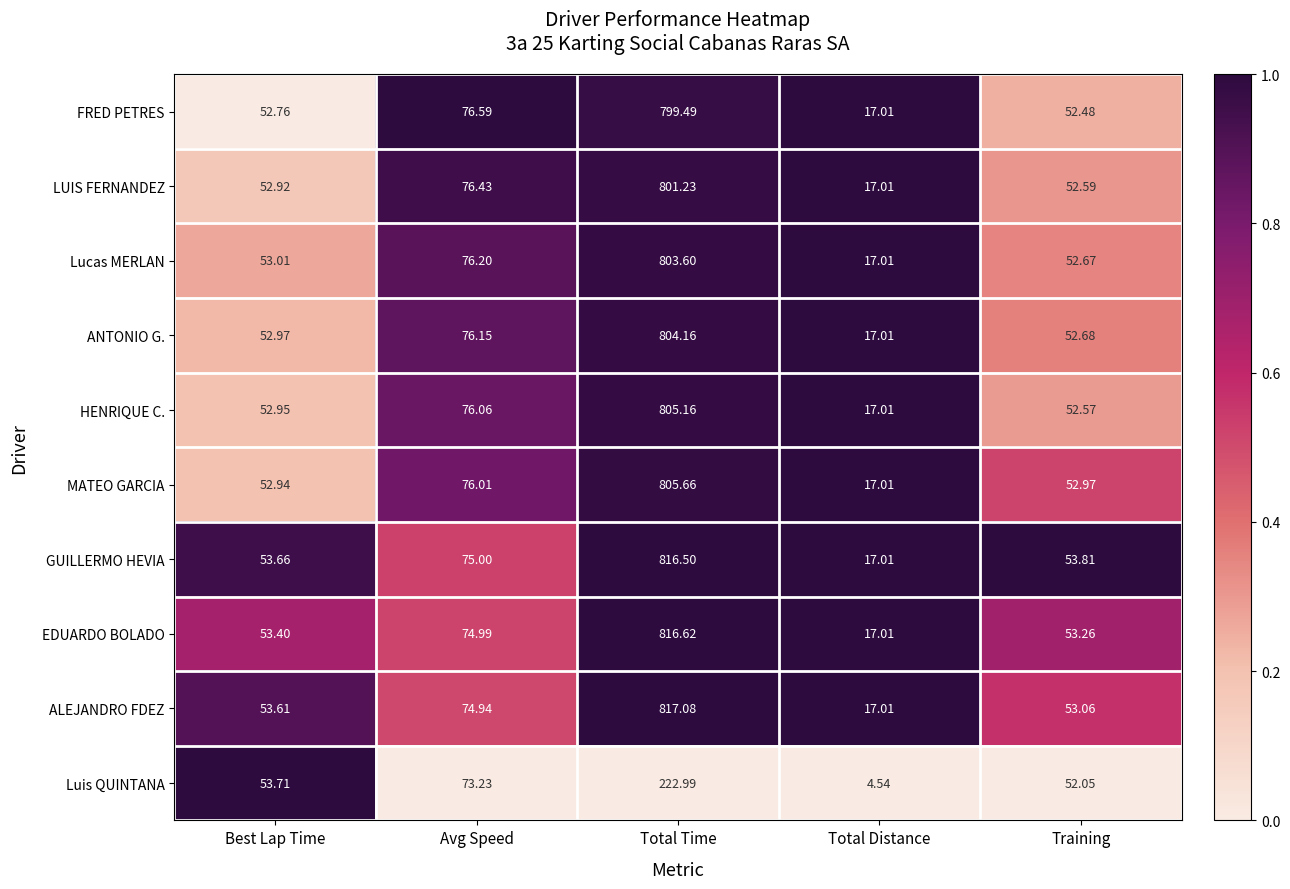

Rank the series at Avg Speed from highest to lowest value.

FRED PETRES, LUIS FERNANDEZ, Lucas MERLAN, ANTONIO G., HENRIQUE C., MATEO GARCIA, GUILLERMO HEVIA, EDUARDO BOLADO, ALEJANDRO FDEZ, Luis QUINTANA